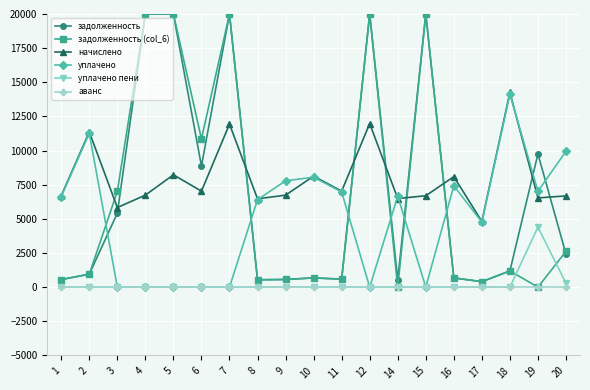

Which series ends up on top after the final intersection of уплачено and задолженность?

уплачено